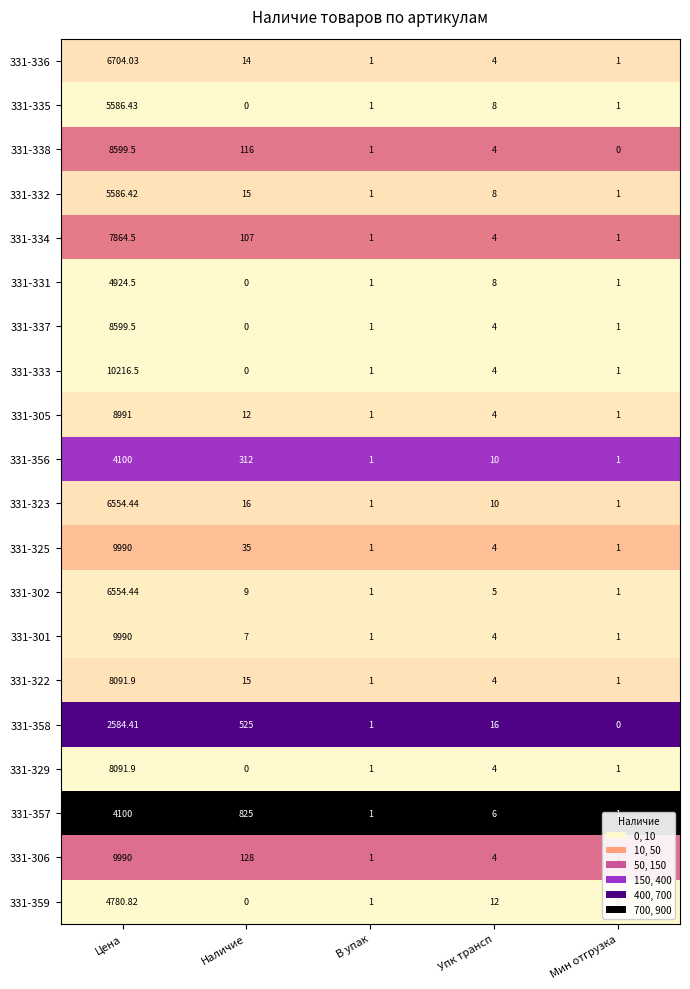

Which series has the largest total across all categories?

331-333